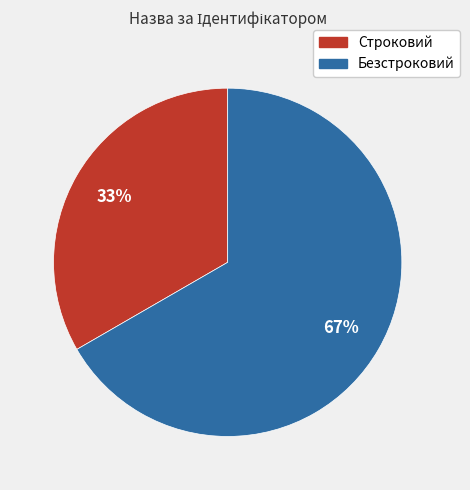

Count the number of slices in the pie.

2